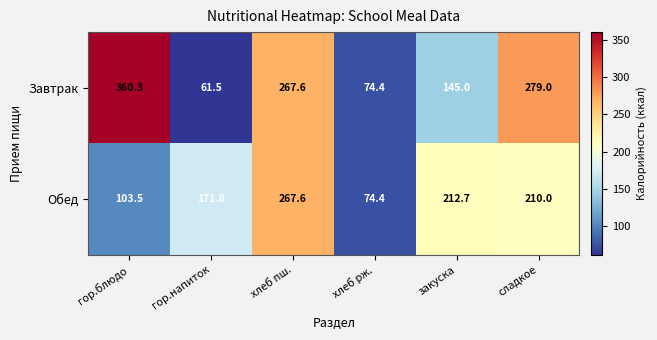

What is the spread (max minus min) of values at сладкое?

69.0